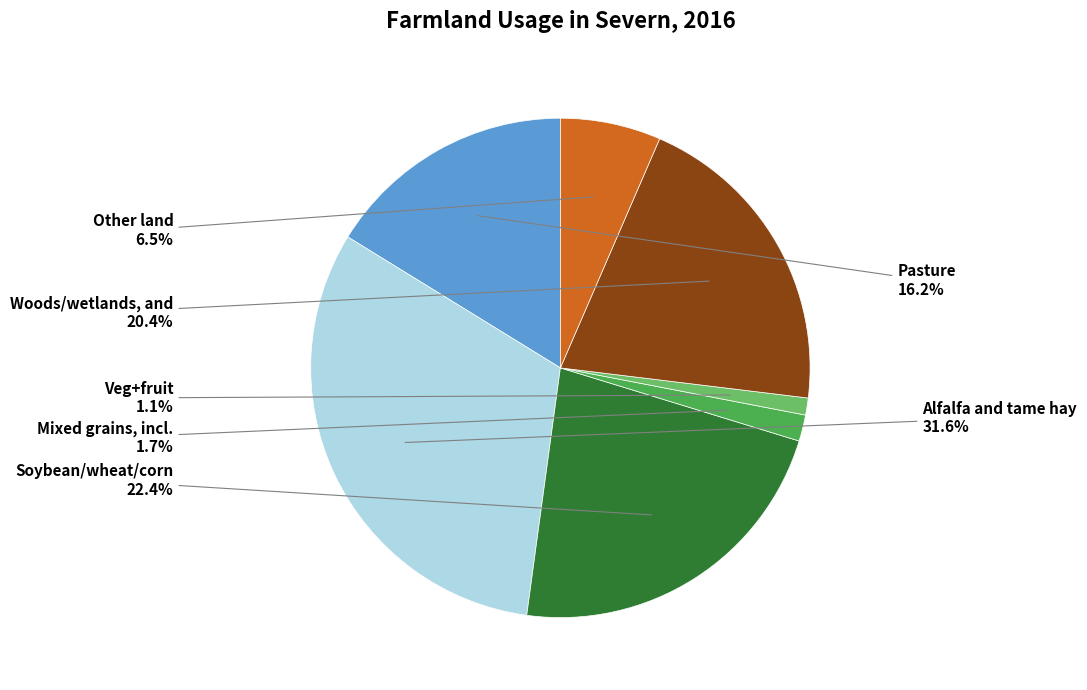

Is there any slice that represents more than half of the pie?

No